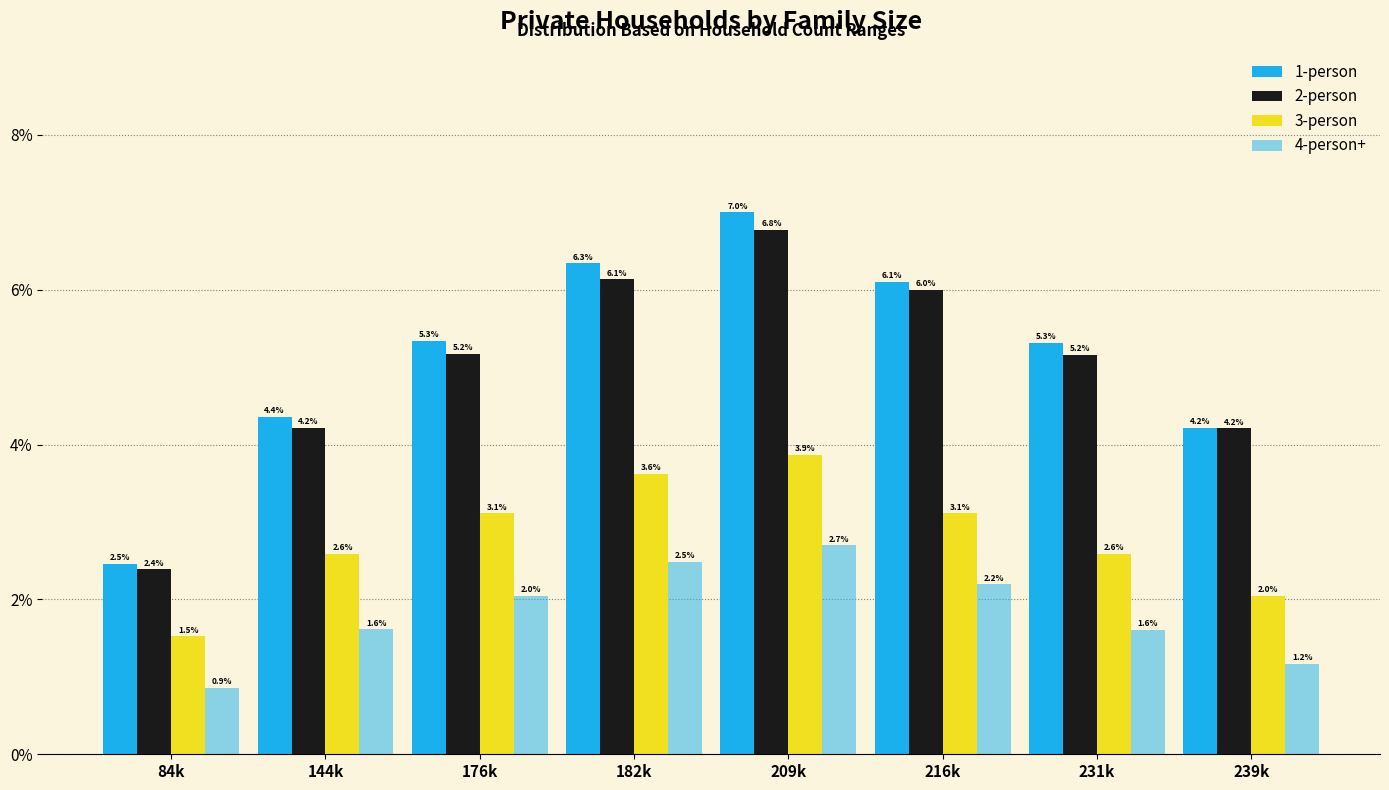

How many series are shown in this chart?

4